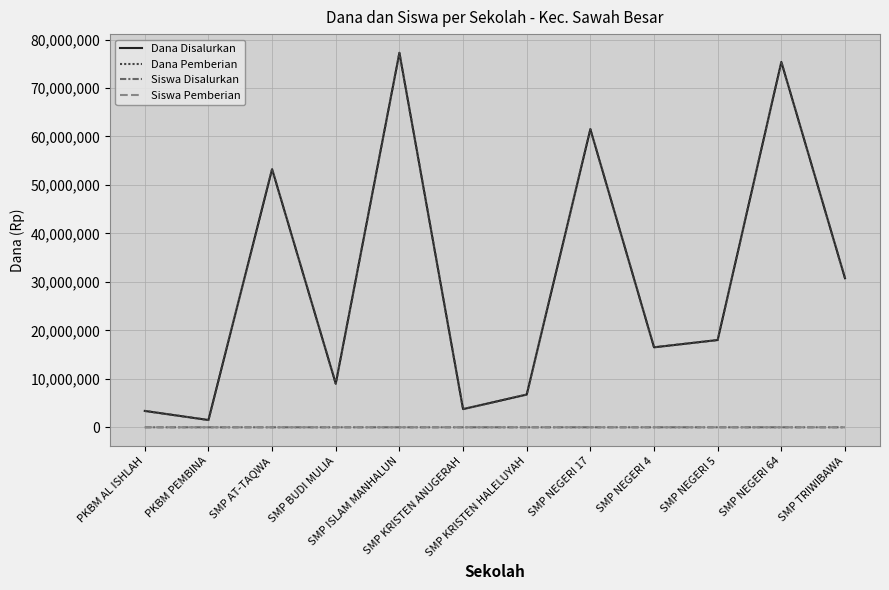

True or false: Siswa Disalurkan and Siswa Pemberian intersect in this chart.

False